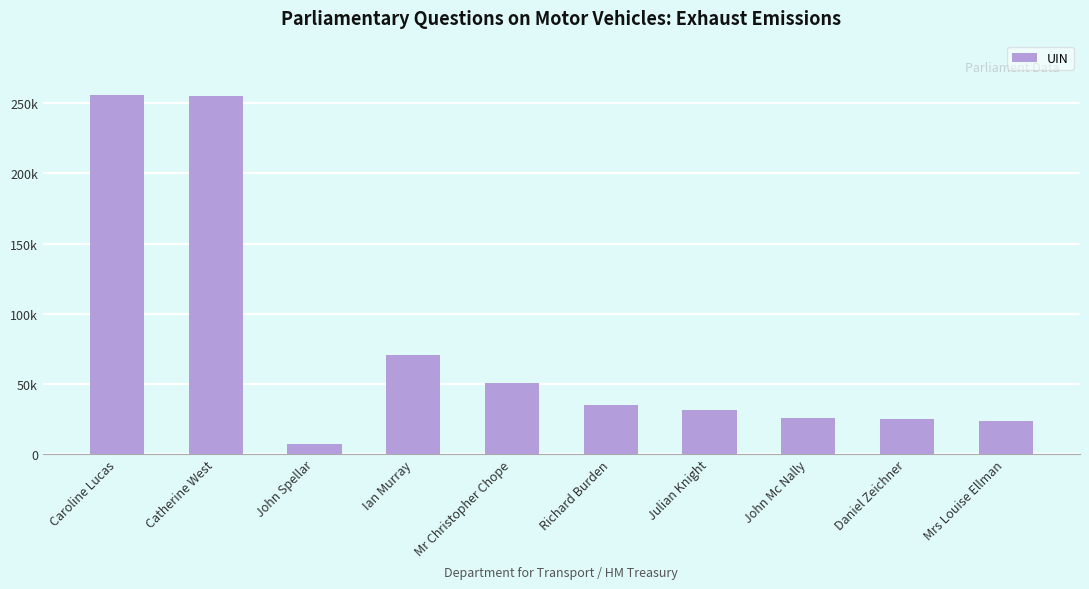

What is the ratio of the value at Daniel Zeichner to the value at Mrs Louise Ellman?

1.1